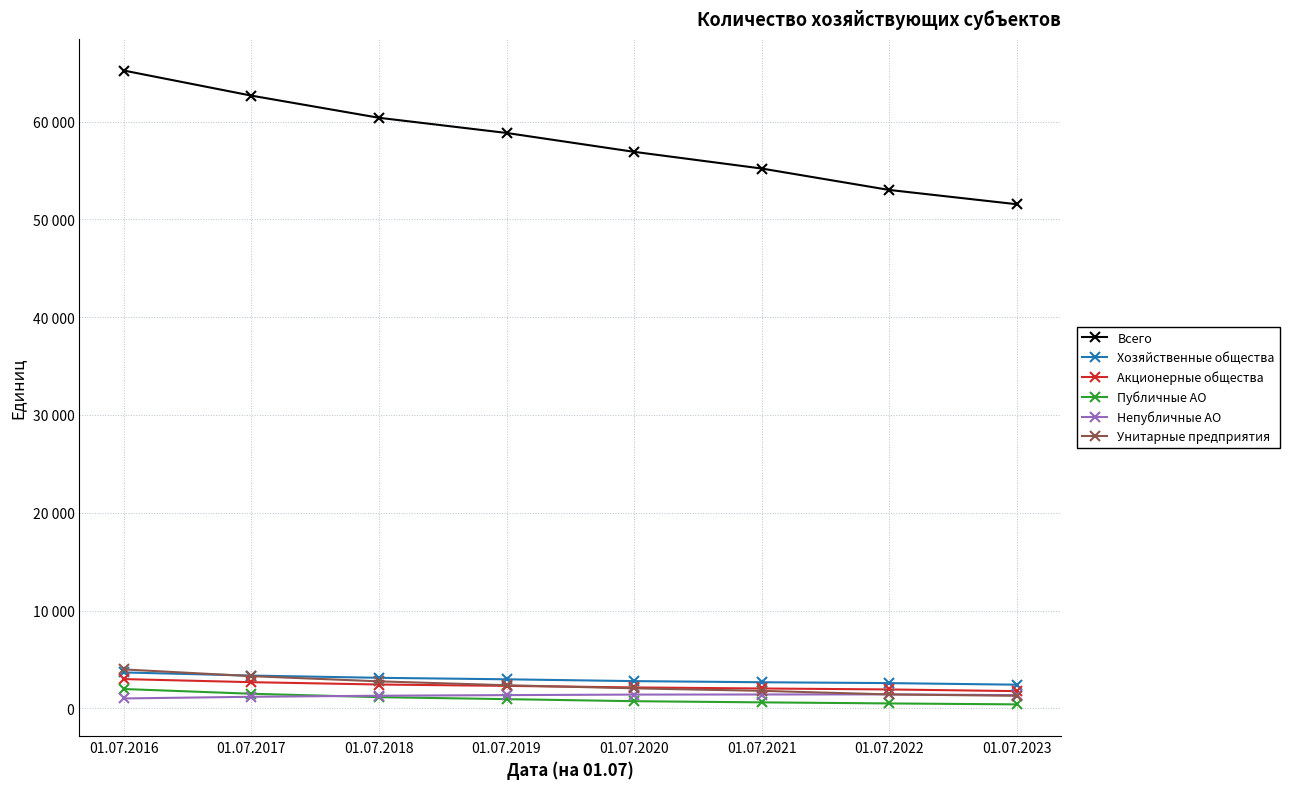

What are all the series names shown in the legend?

Всего, Хозяйственные общества, Акционерные общества, Публичные АО, Непубличные АО, Унитарные предприятия